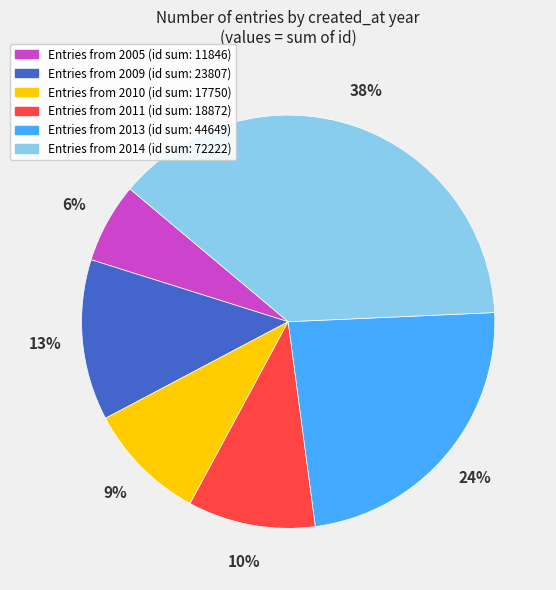

Is there any slice that represents more than half of the pie?

No